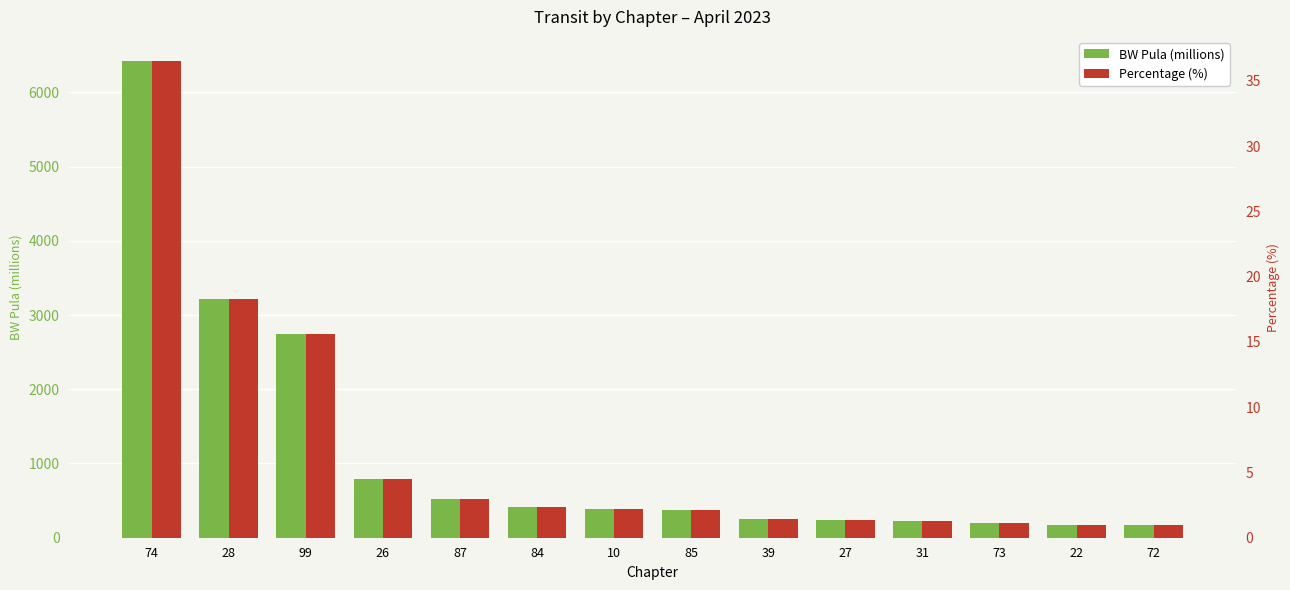

At 31, list the series in order from smallest to largest.

Percentage (%), BW Pula (millions)